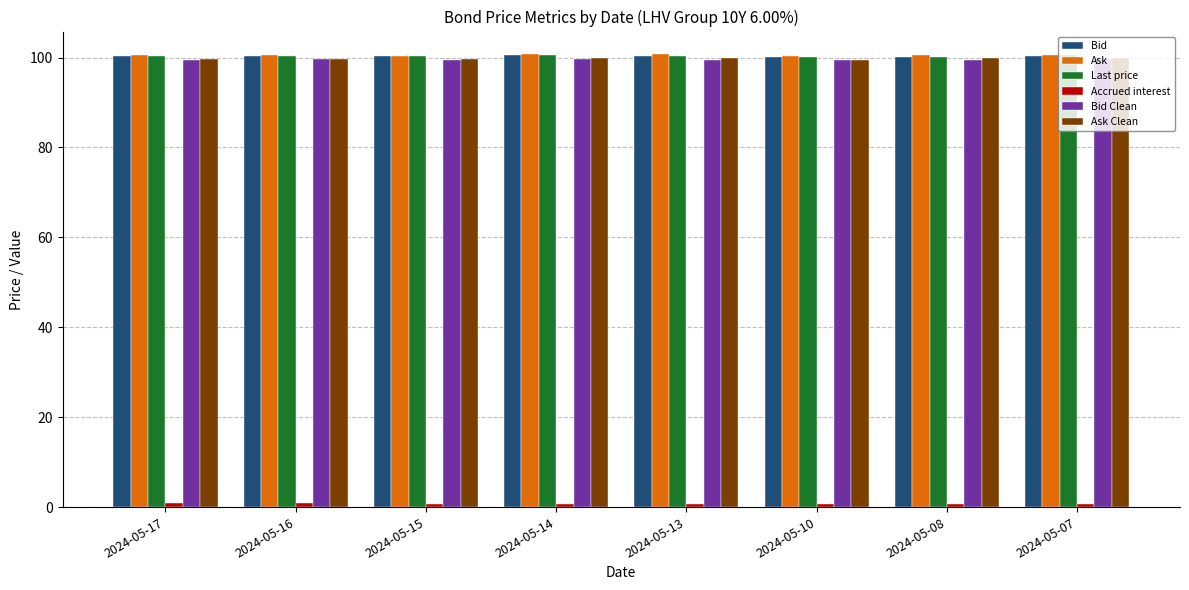

The value of Bid at 2024-05-15 is 100.4. True or false?

True